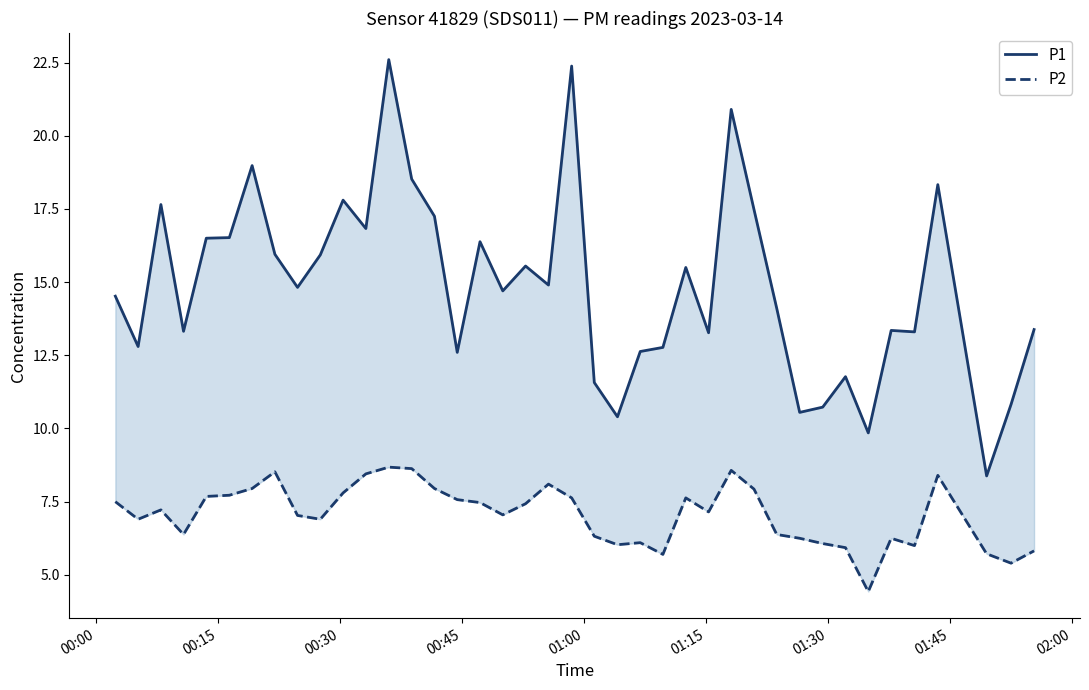

True or false: P1 and P2 intersect in this chart.

False